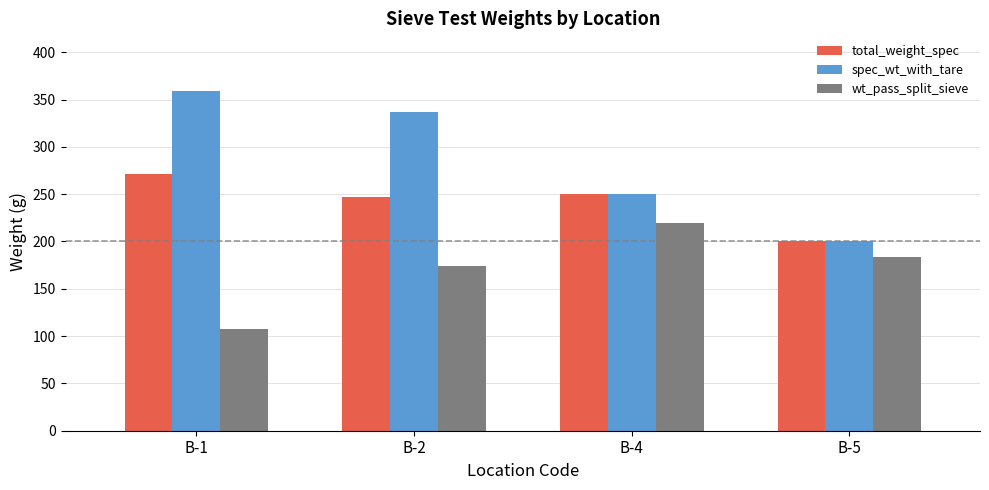

Rank the categories by wt_pass_split_sieve value from highest to lowest.

B-4, B-5, B-2, B-1